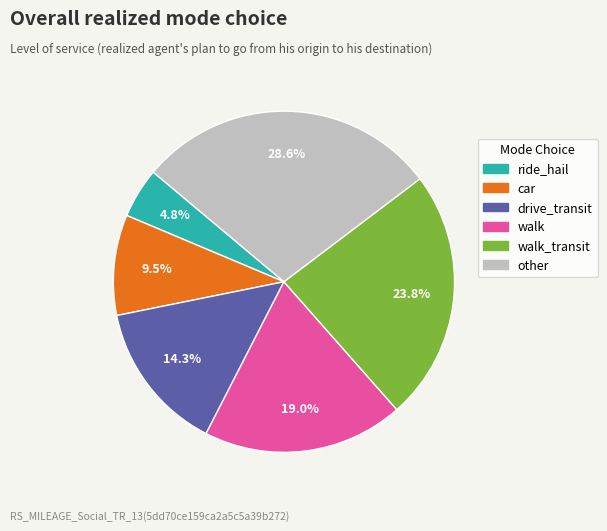

Is there a majority slice in this chart?

No